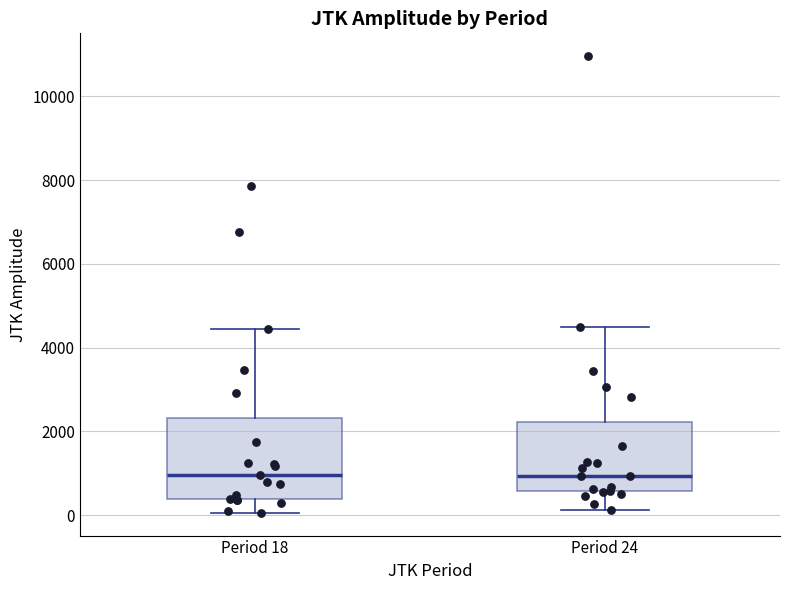

Reading left to right, read every box against the y-axis: the position of its median line, the range the box covers, and the ends of its whiskers. The values are not printed on the chart, so give them approximately, as read against the axis.

Period 18: median 1000, box 400 to 2400, whiskers 0 to 4400
Period 24: median 1000, box 600 to 2200, whiskers 200 to 4400